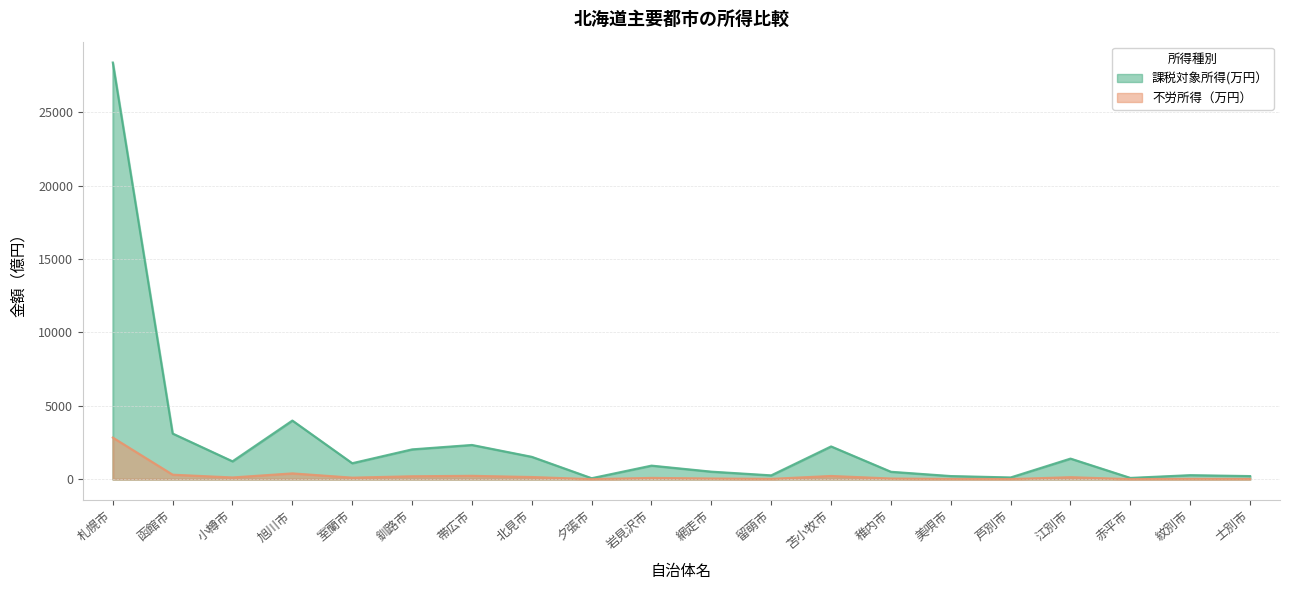

What is the maximum value for 課税対象所得(万円）?

28388.1